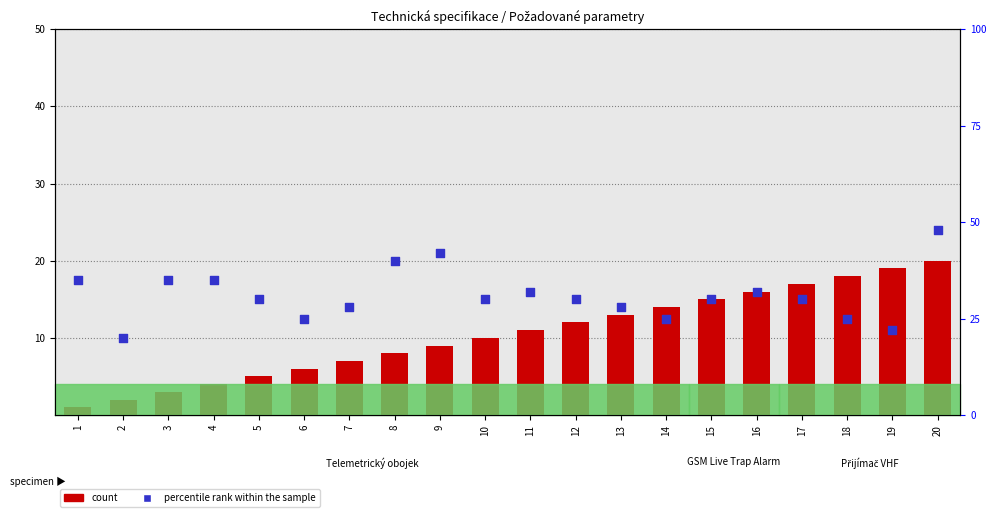

At how many categories does at least one series exceed 32?

6